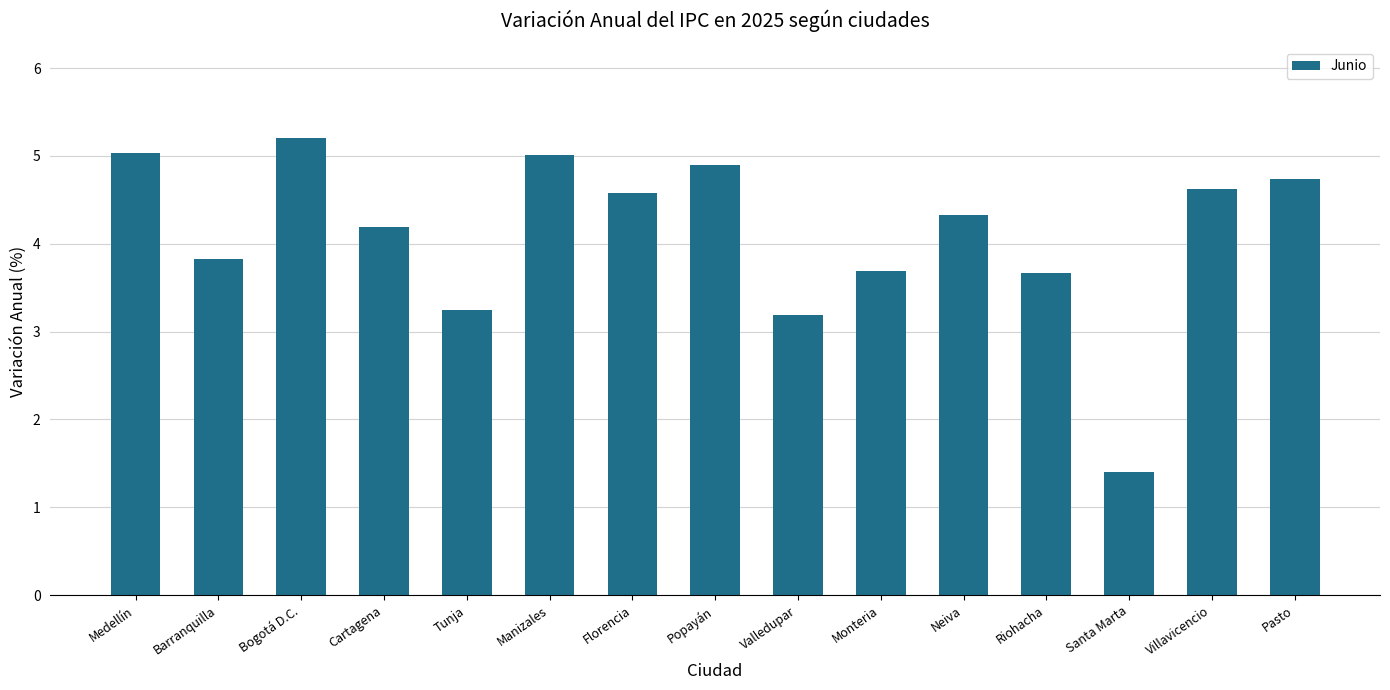

What is the smallest value displayed?

1.4